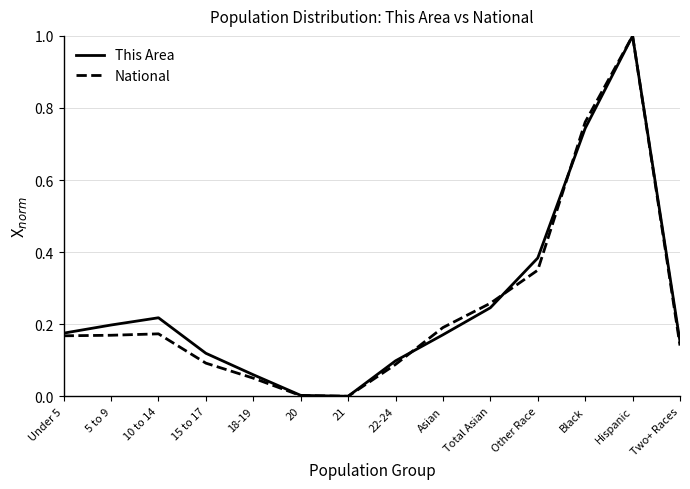

At which label does National reach its peak?

Hispanic